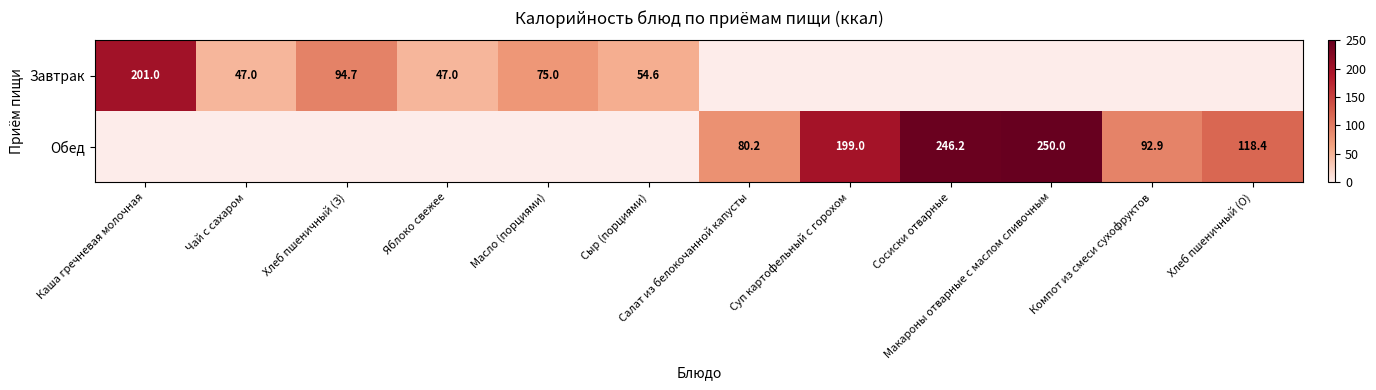

What is the total value across all series at Салат из белокочанной капусты?

80.2